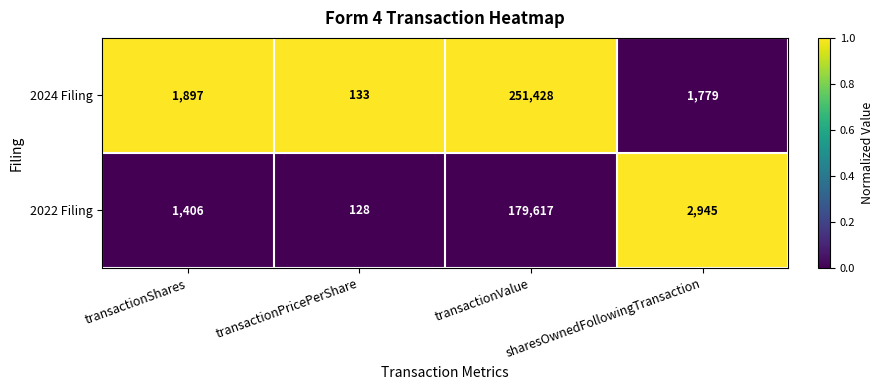

Is the value of 2022 Filing at transactionPricePerShare greater than the value of 2024 Filing at transactionPricePerShare?

No